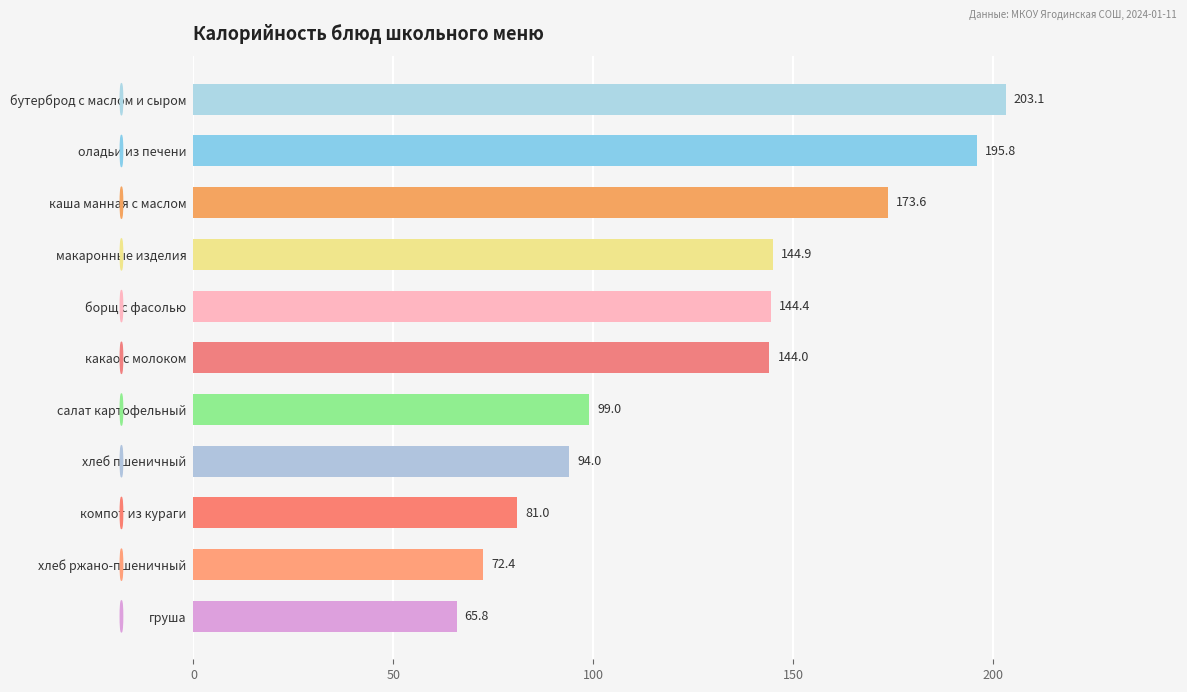

What is the maximum value shown in the chart?

203.1